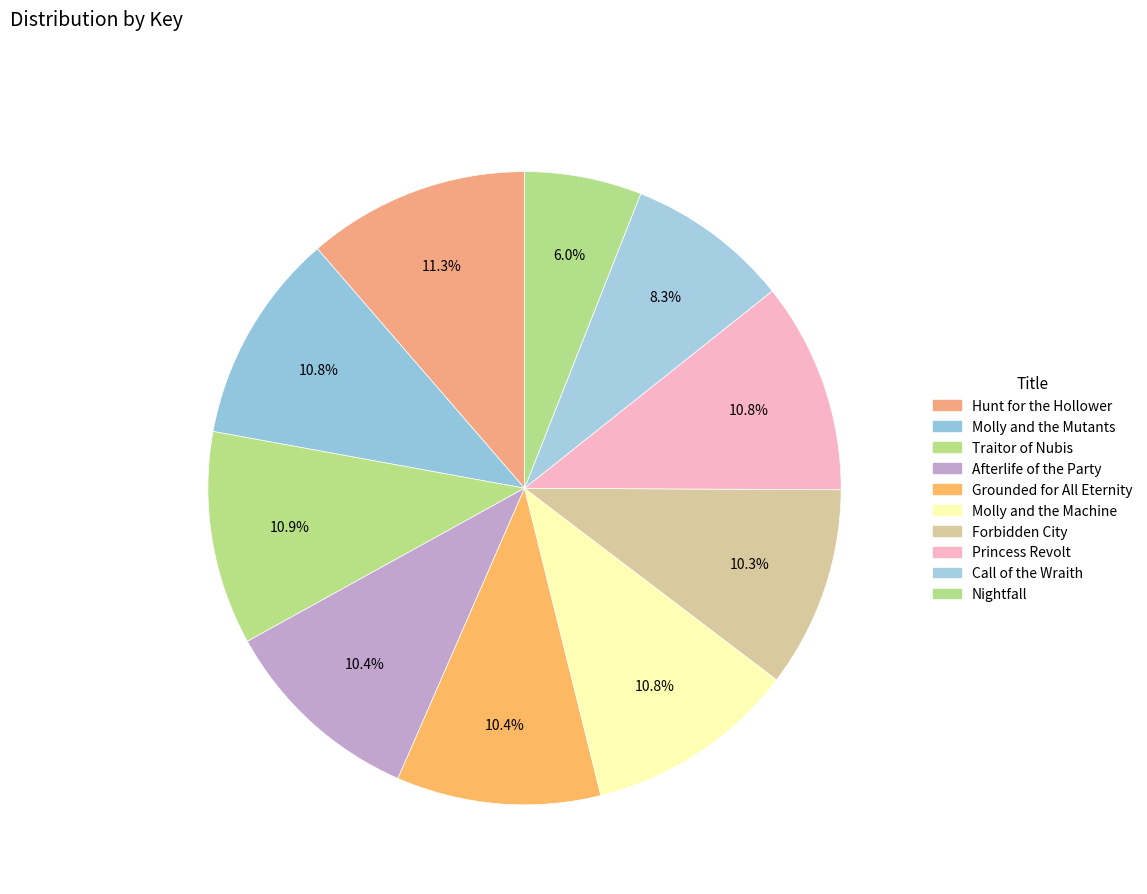

Is it true that Traitor of Nubis is 11% of the pie?

True